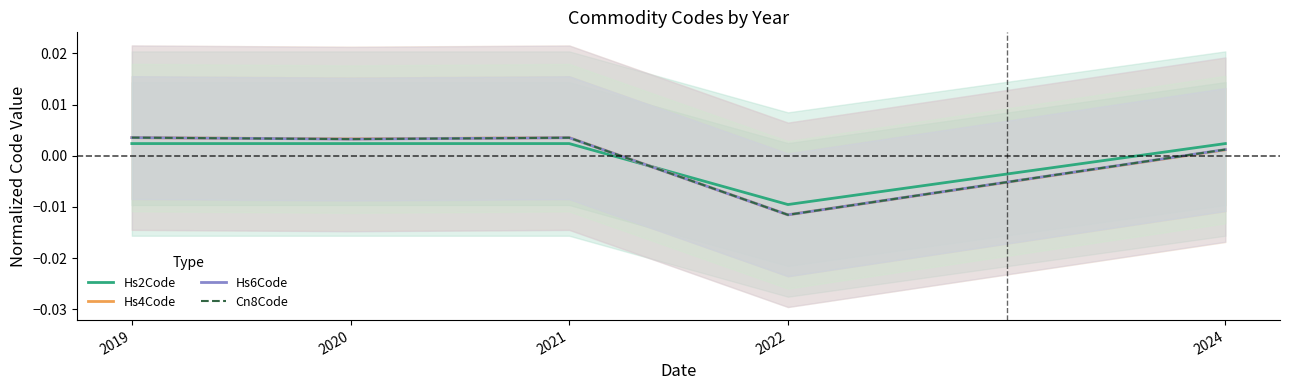

How many data points does each series have?

5